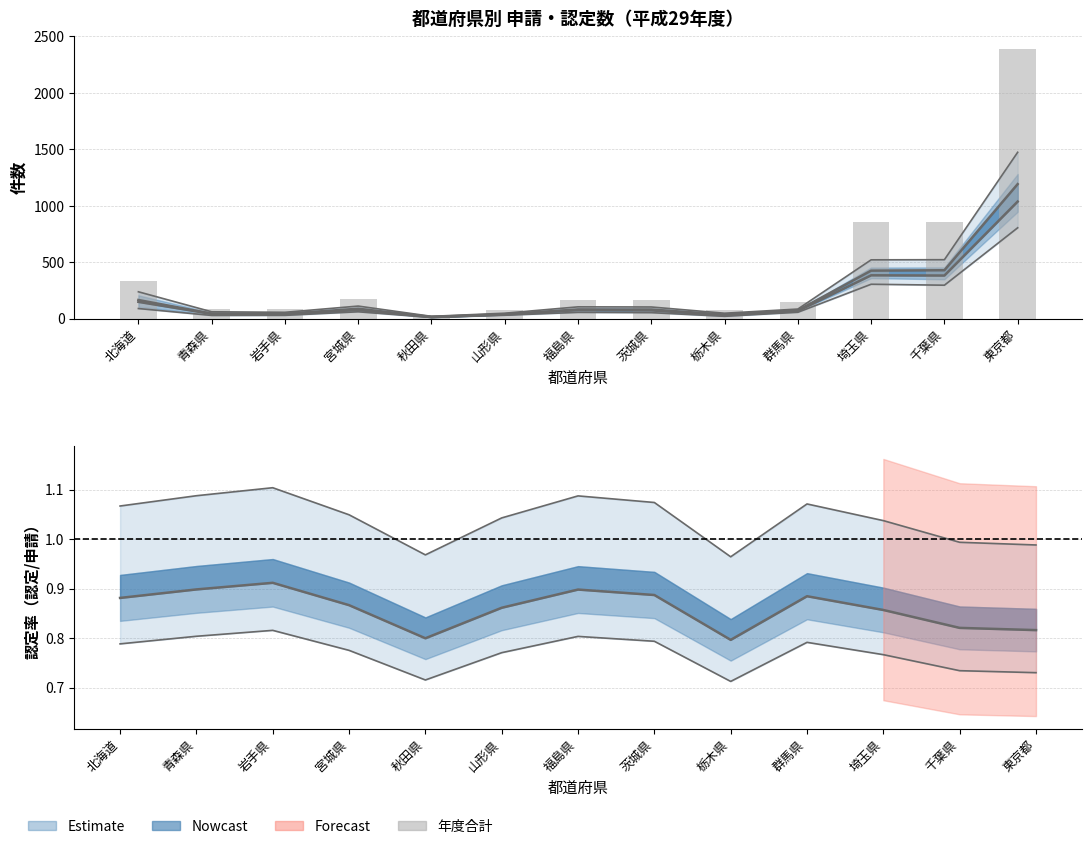

What position from the left is 宮城県?

4